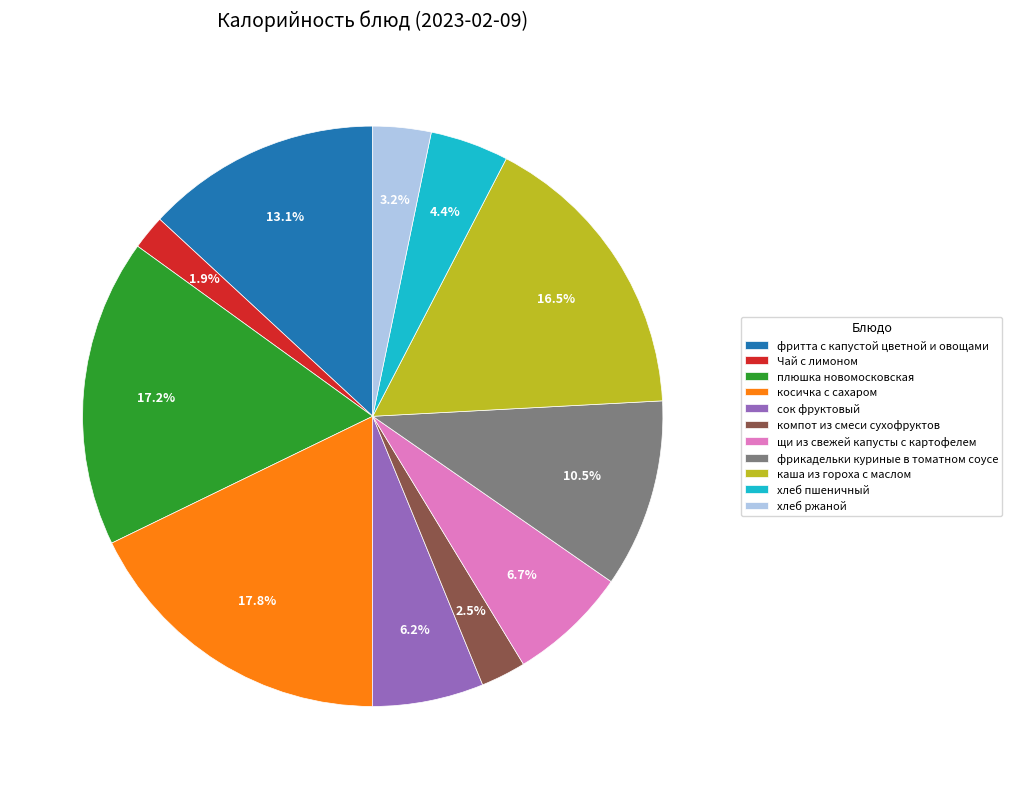

What percentage is NOT represented by компот из смеси сухофруктов?

97.5%